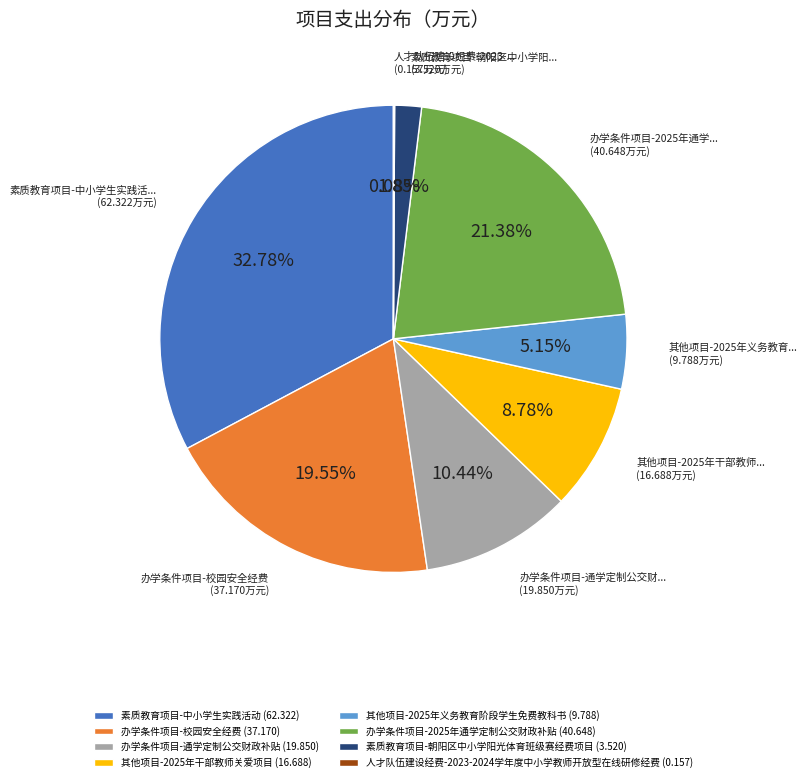

Which has a higher value, 素质教育项目-朝阳区中小学阳光体育班级赛经费项目 (3.520) or 其他项目-2025年义务教育阶段学生免费教科书 (9.788)?

其他项目-2025年义务教育阶段学生免费教科书 (9.788)